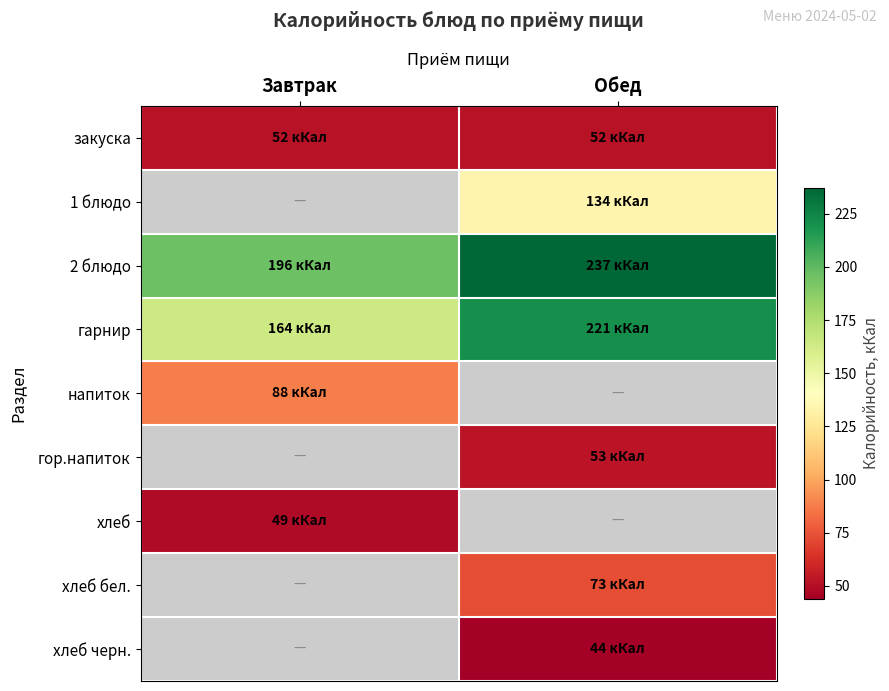

Which series has the largest total across all categories?

2 блюдо